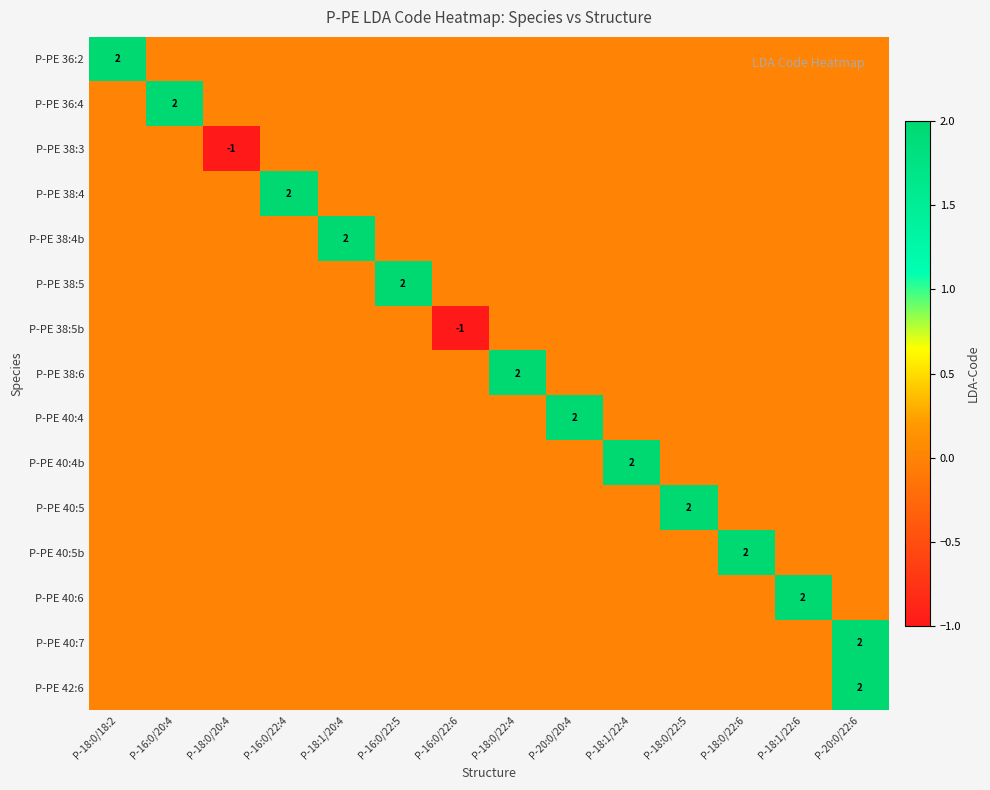

List the series in order of their peak value, highest first.

P-PE 36:2, P-PE 36:4, P-PE 38:4, P-PE 38:4b, P-PE 38:5, P-PE 38:6, P-PE 40:4, P-PE 40:4b, P-PE 40:5, P-PE 40:5b, P-PE 40:6, P-PE 40:7, P-PE 42:6, P-PE 38:3, P-PE 38:5b